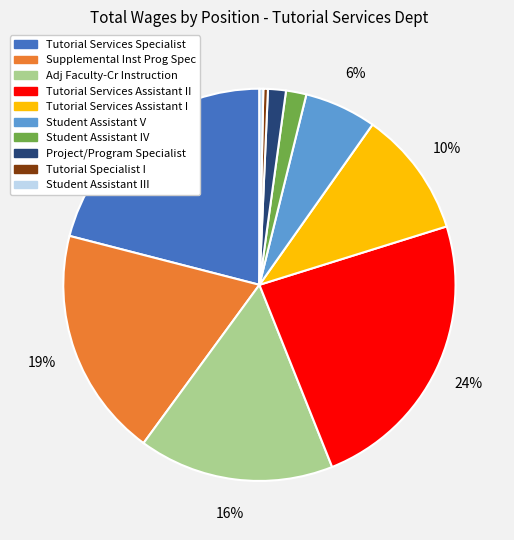

Is there a majority slice in this chart?

No